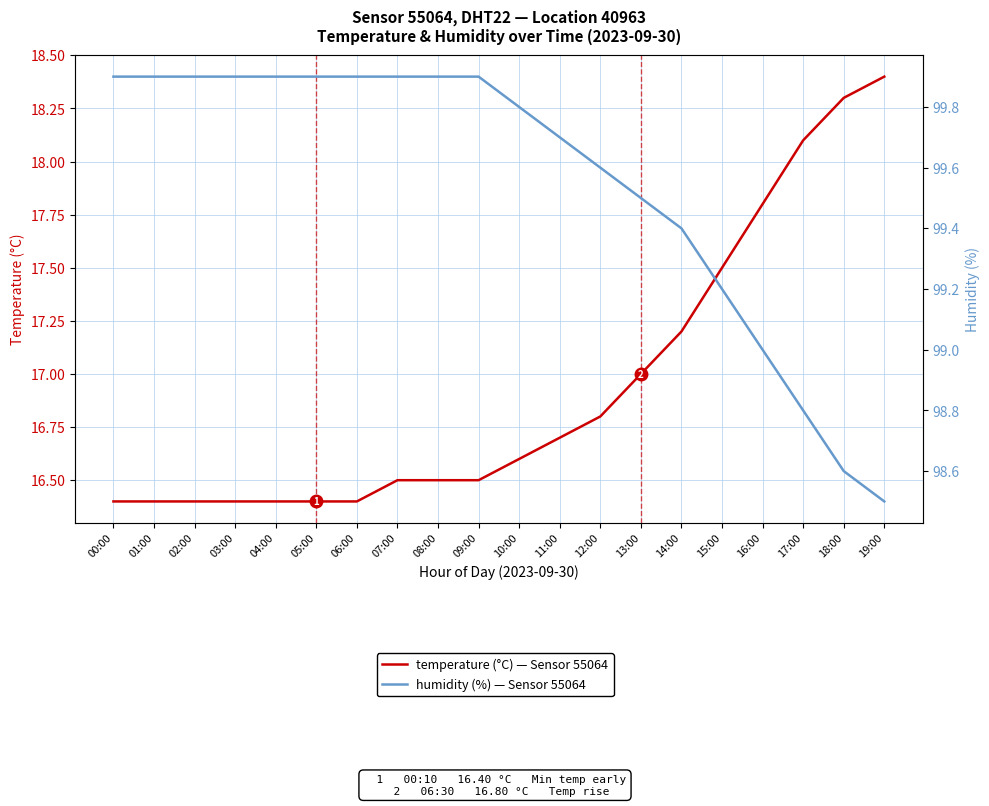

The temperature (°C) series shows 30.7 at 18:00. True or false?

False